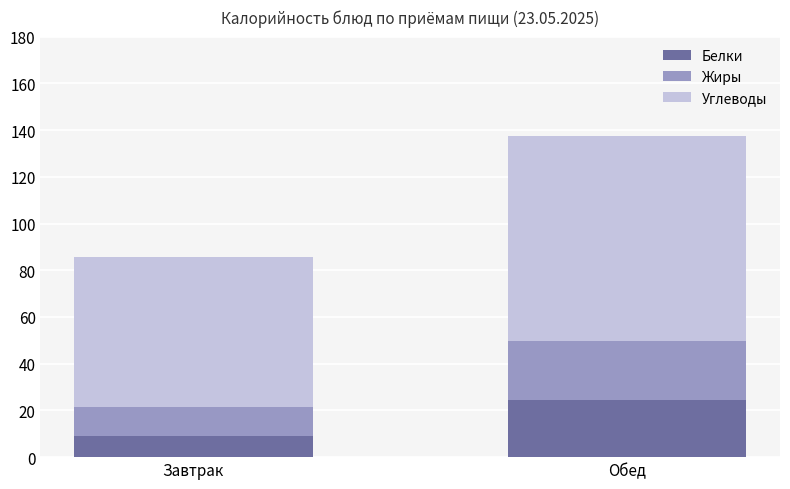

At which label does Белки reach its minimum?

Завтрак